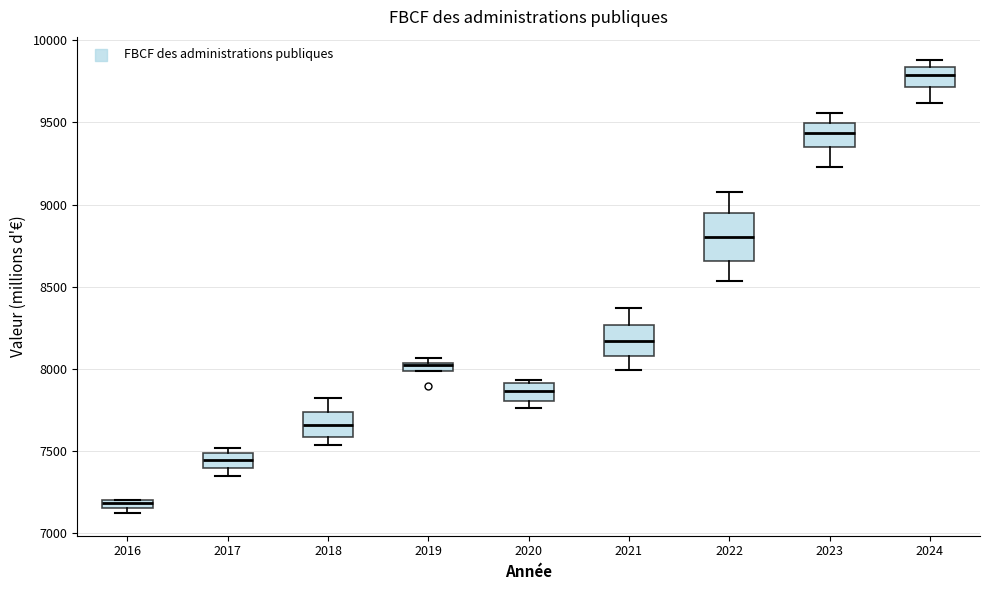

Which box is the tallest, from its lower edge to its upper edge?

2022